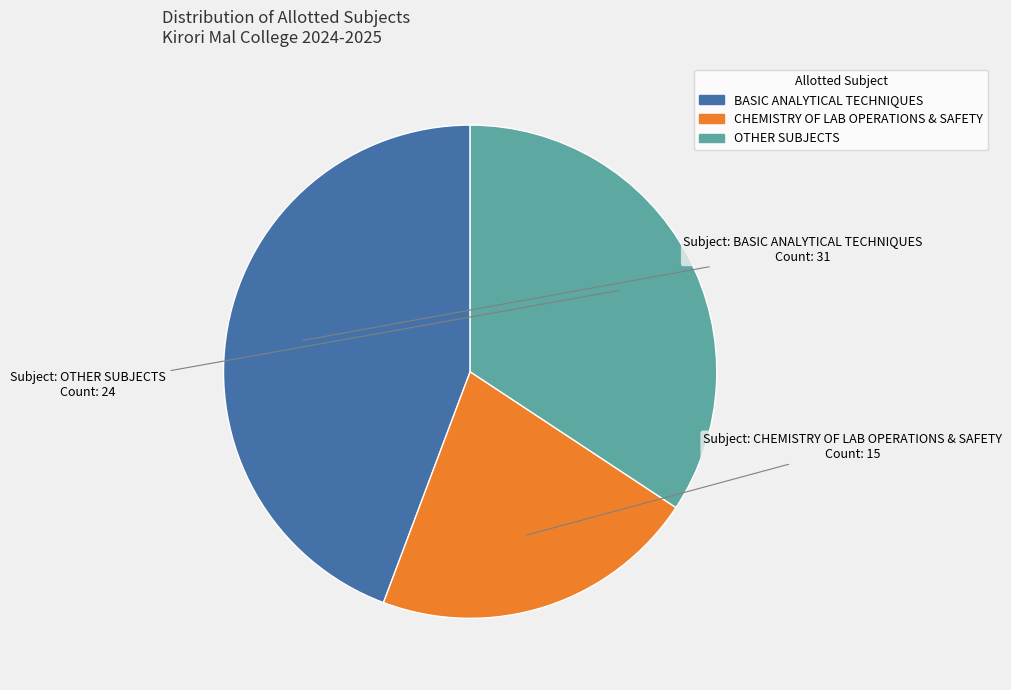

What is the smallest slice in the pie chart?

CHEMISTRY OF LAB OPERATIONS & SAFETY